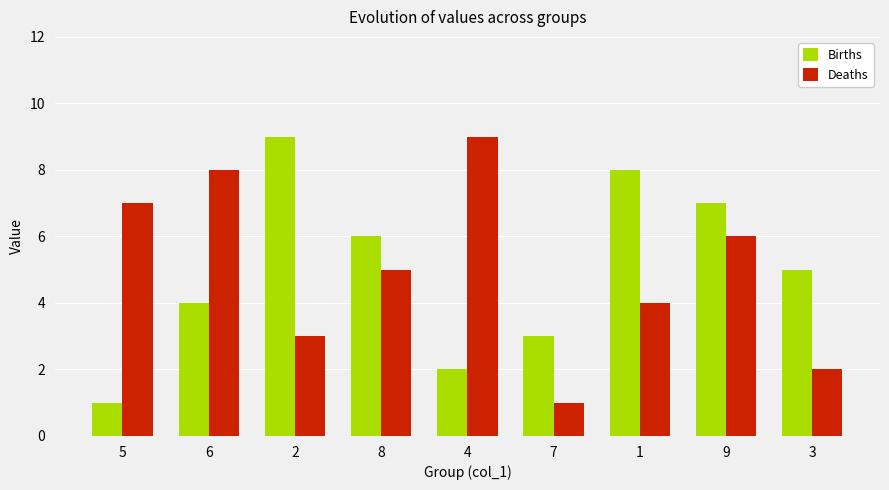

How many values in the Births series are below 5?

4